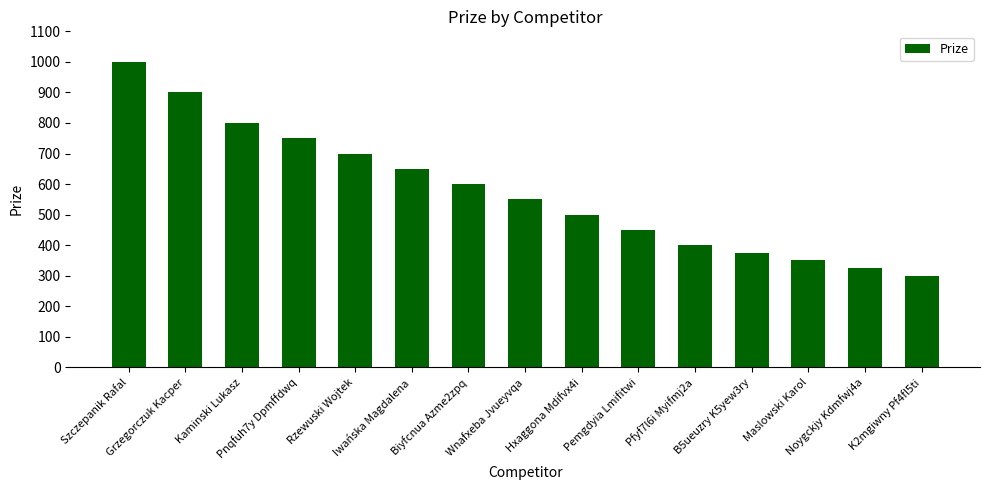

Which label corresponds to the largest value in the chart?

Szczepanik Rafal